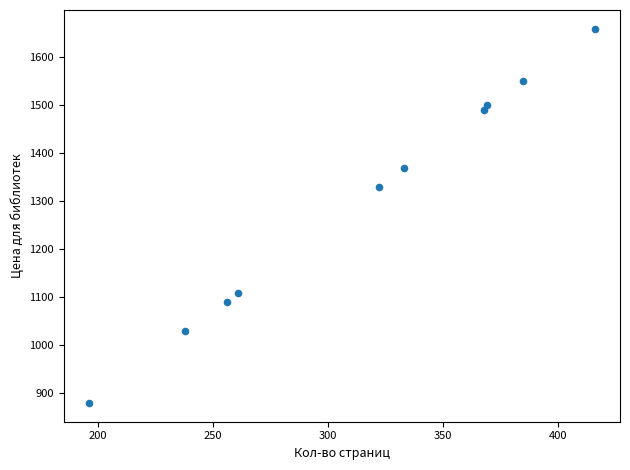

What Y value in the scatter plot is closest to 1269?

1329